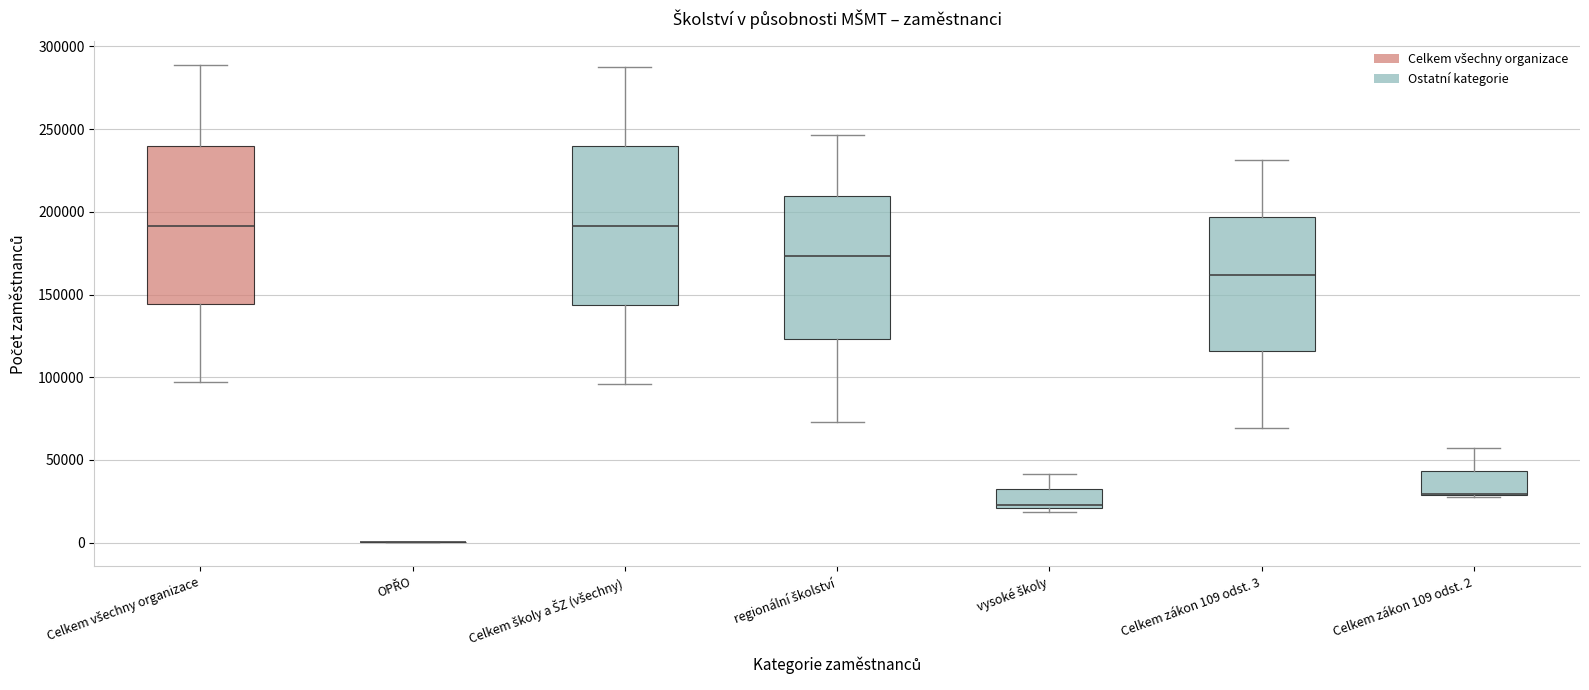

Reading left to right, read every box against the y-axis: the position of its median line, the range the box covers, and the ends of its whiskers. The values are not printed on the chart, so give them approximately, as read against the axis.

Celkem všechny organizace: median 190000, box 145000 to 240000, whiskers 95000 to 290000
OPŘO: box collapsed to a line at 0, whiskers 0 to 0
Celkem školy a ŠZ (všechny): median 190000, box 145000 to 240000, whiskers 95000 to 290000
regionální školství: median 175000, box 125000 to 210000, whiskers 75000 to 245000
vysoké školy: median 25000, box 20000 to 30000, whiskers 20000 (just below the box's lower edge) to 40000
Celkem zákon 109 odst. 3: median 160000, box 115000 to 195000, whiskers 70000 to 230000
Celkem zákon 109 odst. 2: median 30000 (drawn on the box's lower edge), box 30000 to 45000, whiskers 25000 to 55000